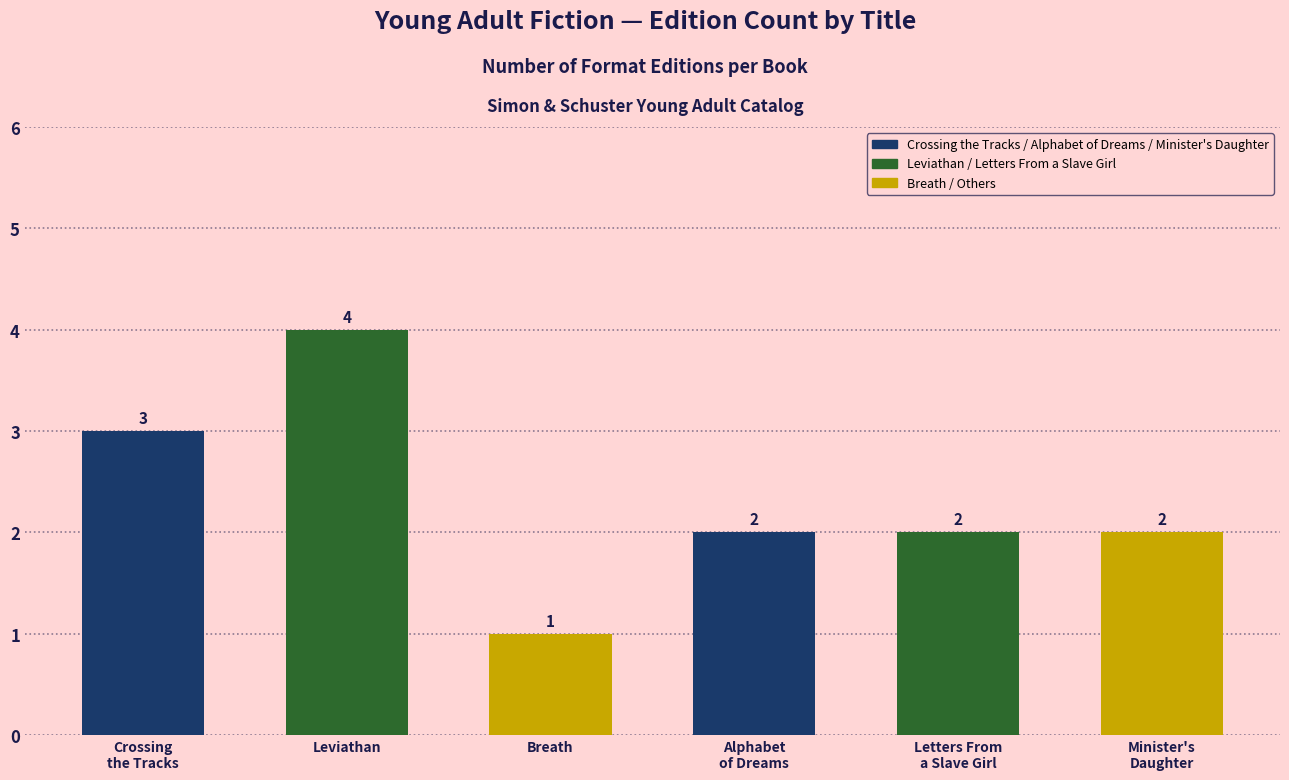

Reading left to right, extract all data points from this chart.

Crossing the Tracks=3	Leviathan=4	Breath=1	Alphabet of Dreams=2	Letters From a Slave Girl=2	Minister's Daughter=2